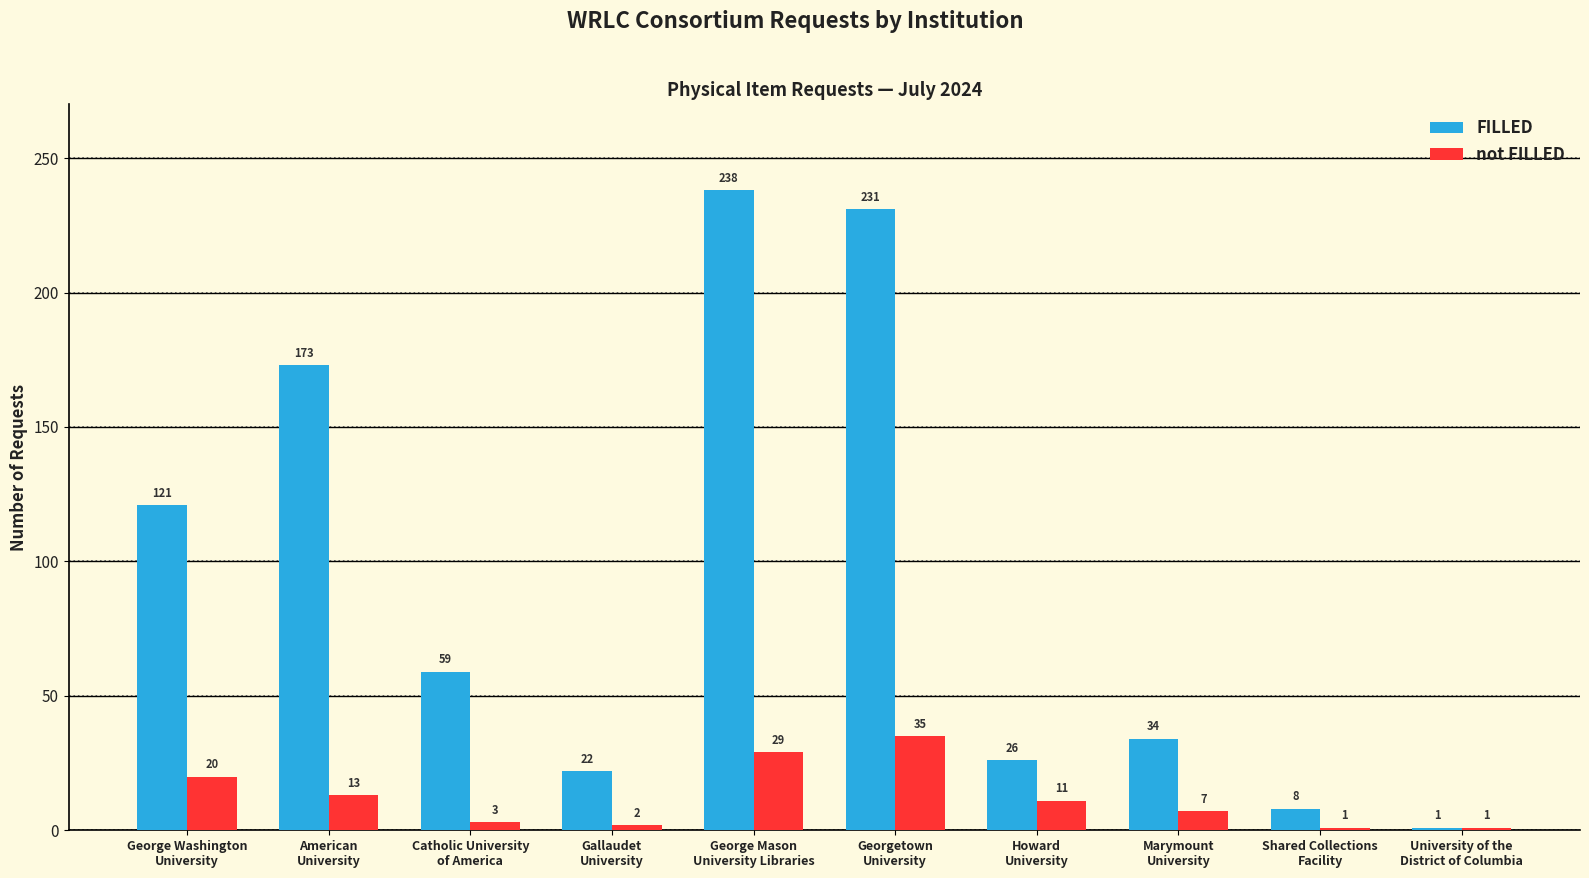

The FILLED series shows 238 at George Mason
University Libraries. True or false?

True